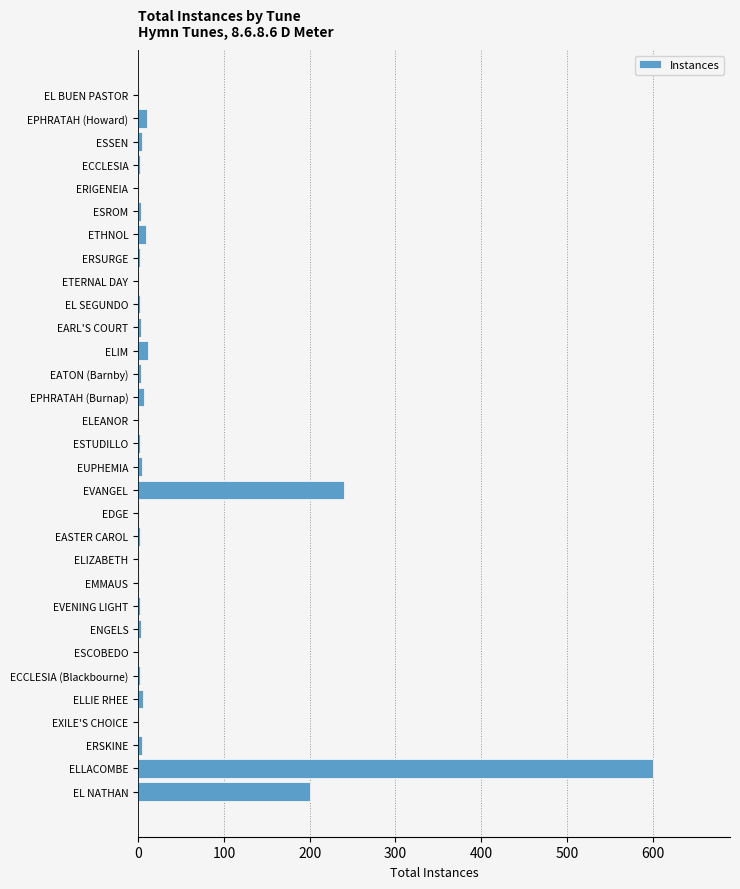

Where is the data nearest to the value 300?

EVANGEL